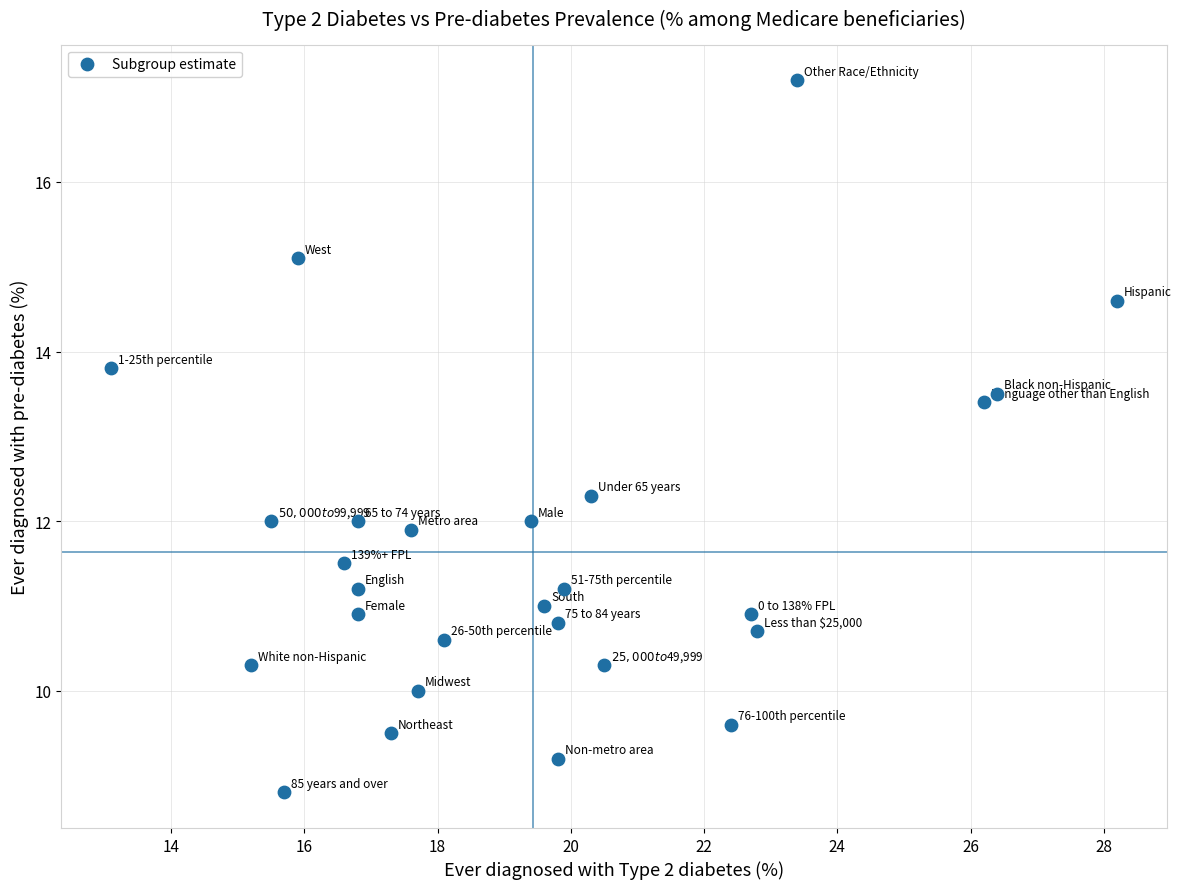

What Y value in the scatter plot is closest to 13?

13.4